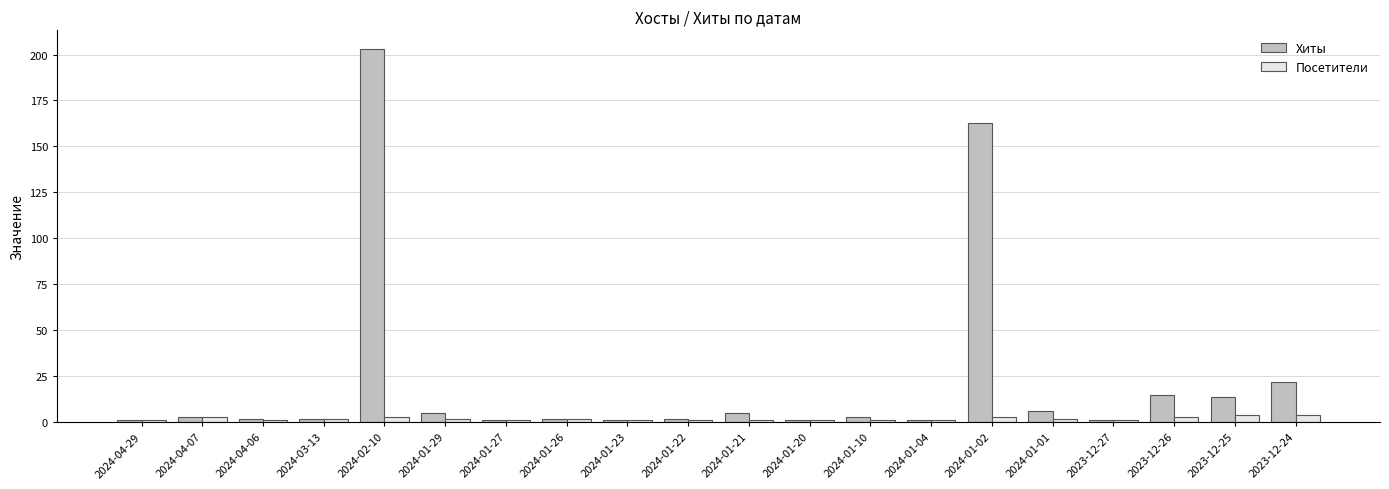

Which category has the highest value in the Хиты series?

2024-02-10